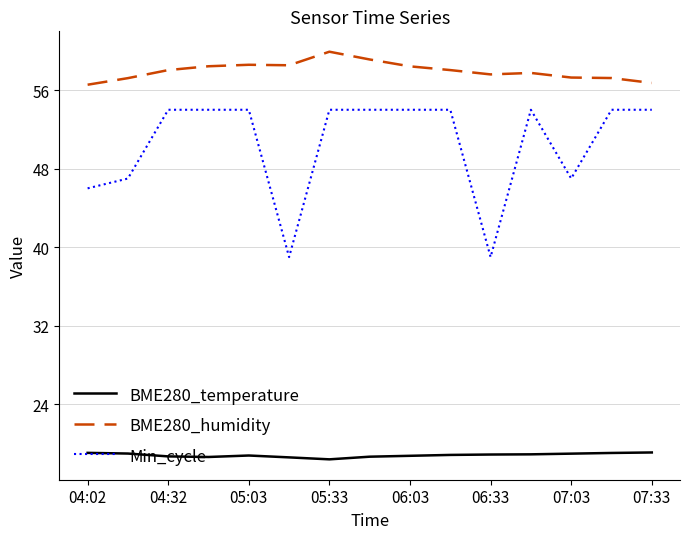

True or false: BME280_humidity and Min_cycle cross at least once.

False